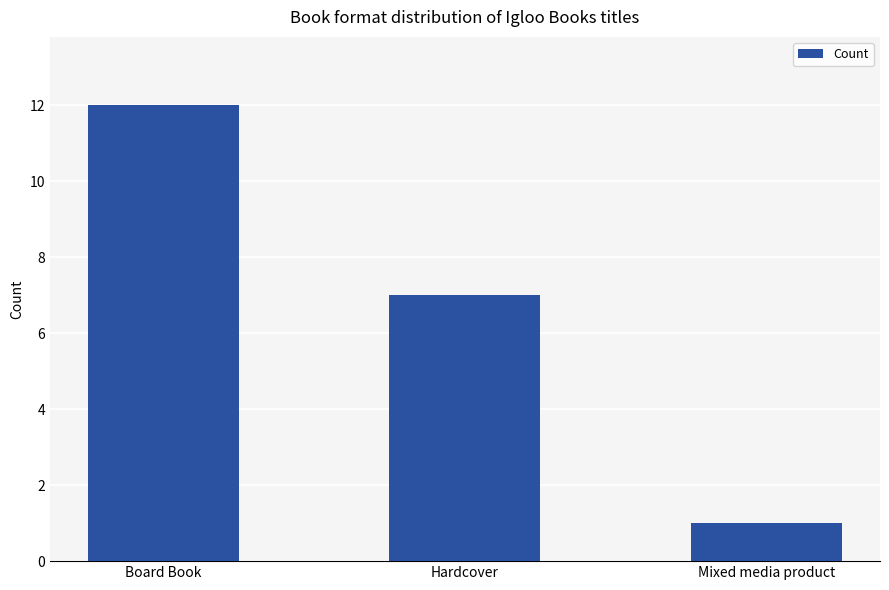

Rank the categories by value from highest to lowest.

Board Book, Hardcover, Mixed media product